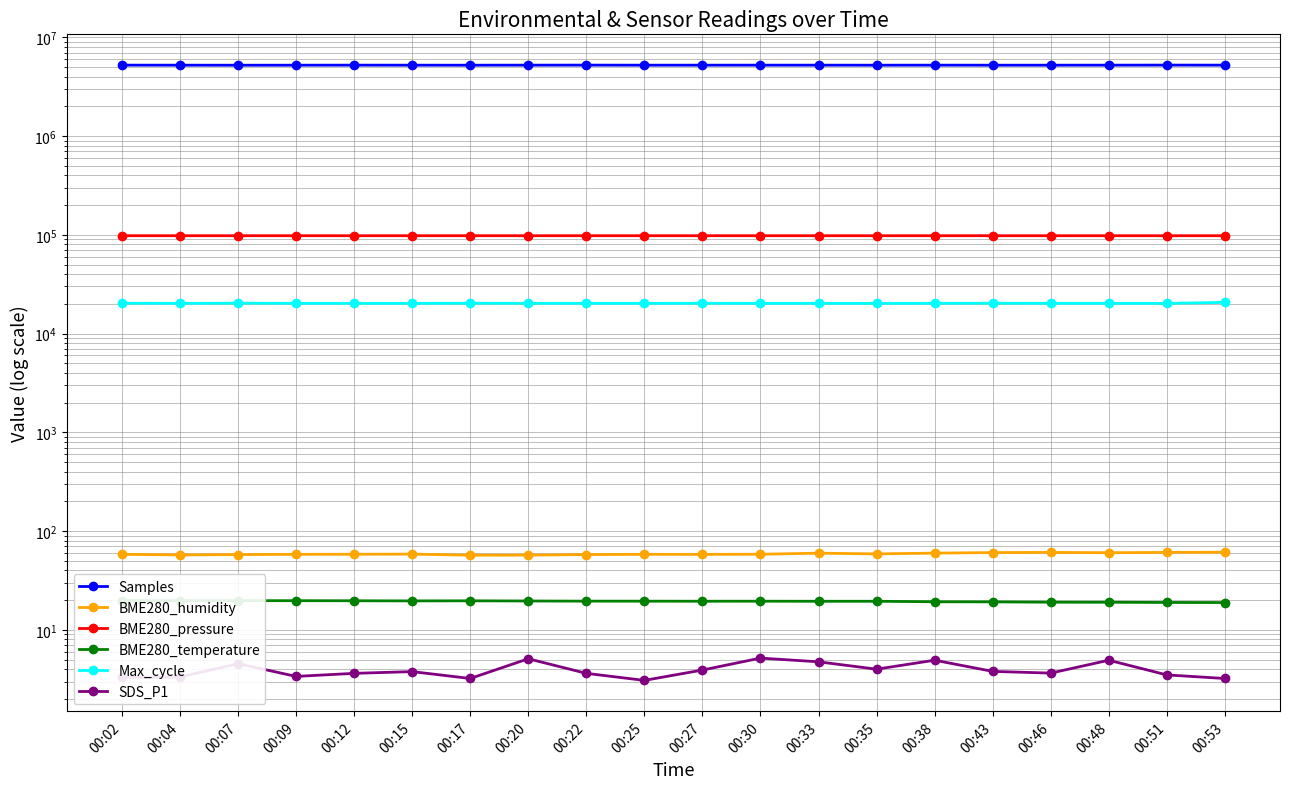

Reading left to right, what are all the values shown in this chart?

Samples: 5216497.0	5212013.0	5208497.0	5210478.0	5216253.0	5212365.0	5209786.0	5216149.0	5220493.0	5211829.0	5213396.0	5215461.0	5214158.0	5210089.0	5214548.0	5211309.0	5210969.0	5214742.0	5222299.0	5216971.0
BME280_humidity: 58.2	57.4	57.8	58.2	58.3	58.5	57.0	57.1	57.9	58.2	58.1	58.3	59.7	58.8	59.9	60.6	60.9	60.4	60.9	61.1
BME280_pressure: 97878.9	97875.3	97867.5	97862.3	97869.1	97866.4	97868.2	97863.7	97873.1	97868.7	97871.2	97857.4	97863.4	97862.6	97864.7	97858.5	97850.4	97852.1	97836.3	97844.0
BME280_temperature: 19.8	19.8	19.8	19.8	19.7	19.6	19.7	19.6	19.5	19.5	19.5	19.5	19.5	19.5	19.3	19.2	19.1	19.0	18.9	18.9
Max_cycle: 20294.0	20202.0	20309.0	20225.0	20216.0	20205.0	20287.0	20236.0	20225.0	20206.0	20253.0	20216.0	20217.0	20197.0	20236.0	20280.0	20228.0	20222.0	20197.0	20676.0
SDS_P1: 3.3	3.3	4.5	3.4	3.6	3.8	3.2	5.1	3.6	3.1	3.9	5.2	4.8	4.0	4.9	3.8	3.6	4.9	3.5	3.2